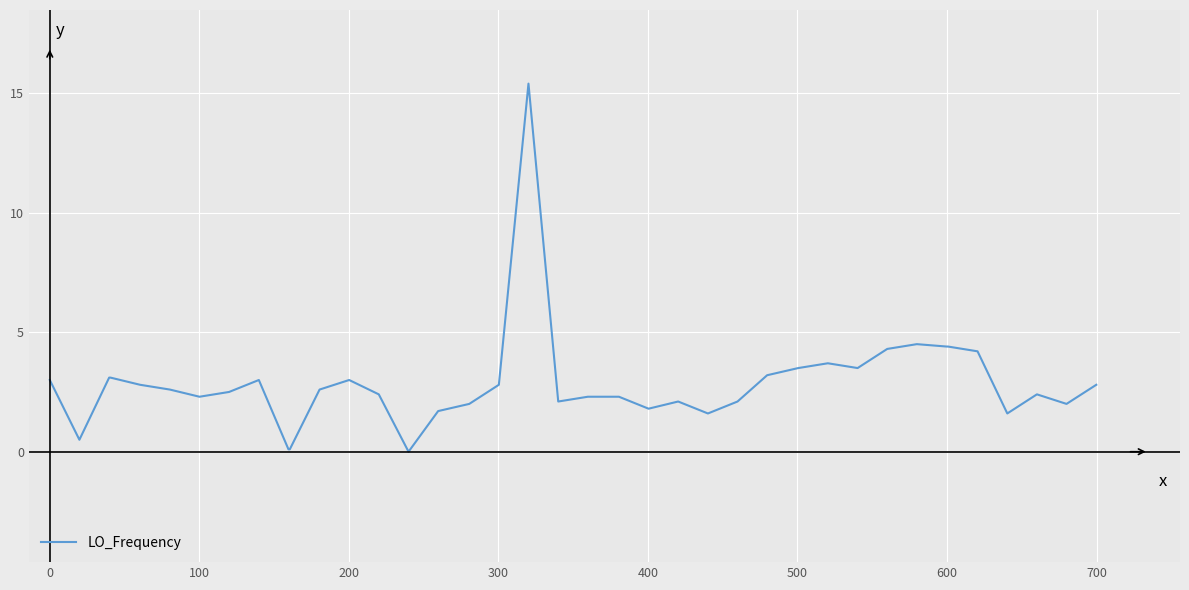

What is the difference between the maximum and minimum values?

15.4